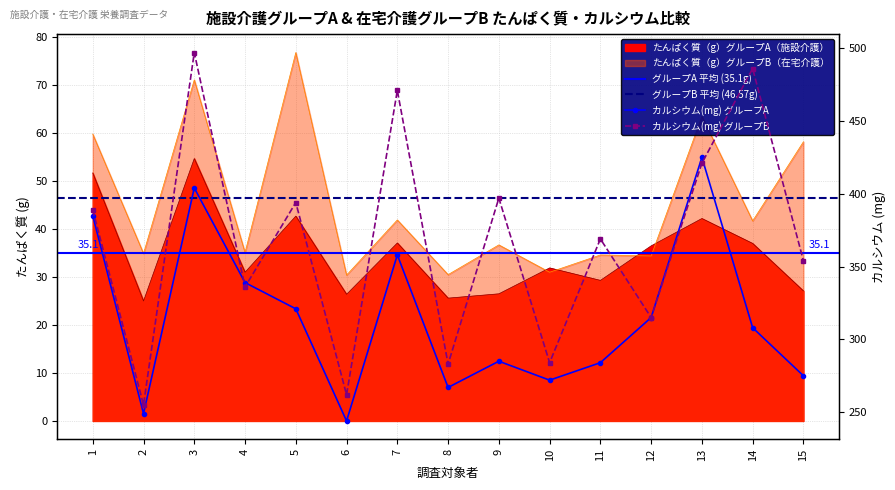

What is the value of the たんぱく質（g）グループB（在宅介護） point at the 6th from the left?

30.4